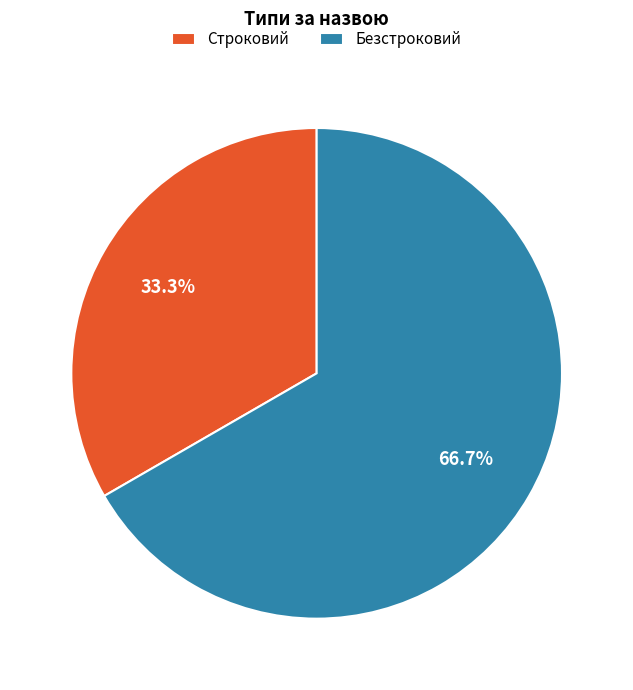

To the nearest percent, what percentage of the pie is Строковий?

33%